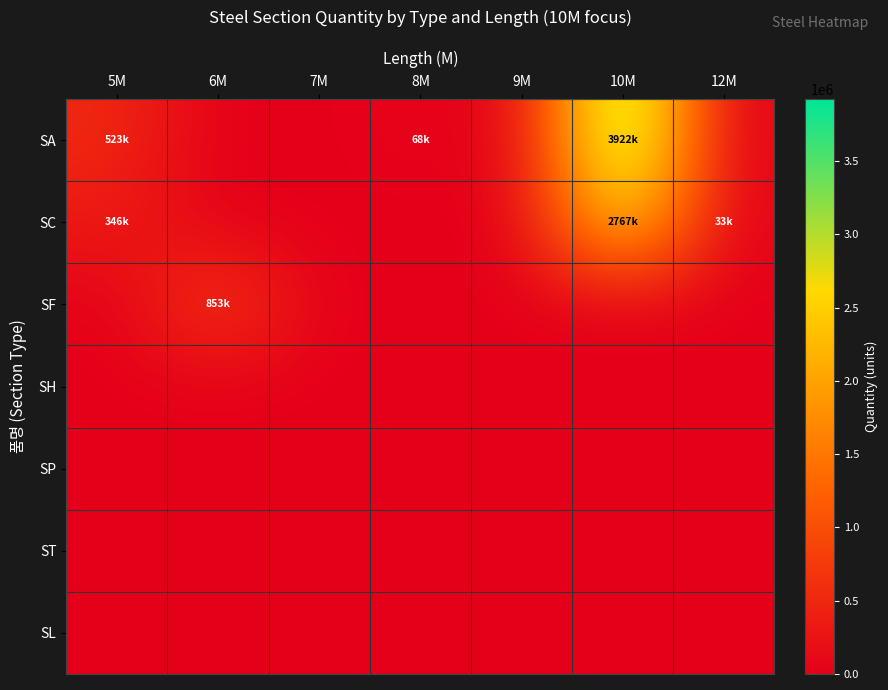

Reading left to right, extract all data points from this chart.

SA: 5M=522985	6M=0	7M=0	8M=68140	9M=0	10M=3921906	12M=0
SC: 5M=345618	6M=0	7M=0	8M=0	9M=0	10M=2767213	12M=32558
SF: 5M=0	6M=853220	7M=0	8M=0	9M=0	10M=0	12M=0
SH: 5M=0	6M=0	7M=0	8M=0	9M=0	10M=0	12M=0
SP: 5M=0	6M=0	7M=0	8M=0	9M=0	10M=0	12M=0
ST: 5M=0	6M=0	7M=0	8M=0	9M=0	10M=0	12M=0
SL: 5M=0	6M=0	7M=0	8M=0	9M=0	10M=0	12M=0